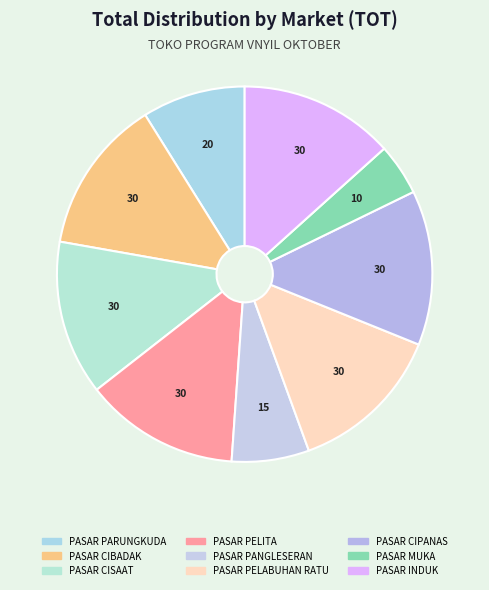

True or false: PASAR PELITA accounts for 23% of the total.

False